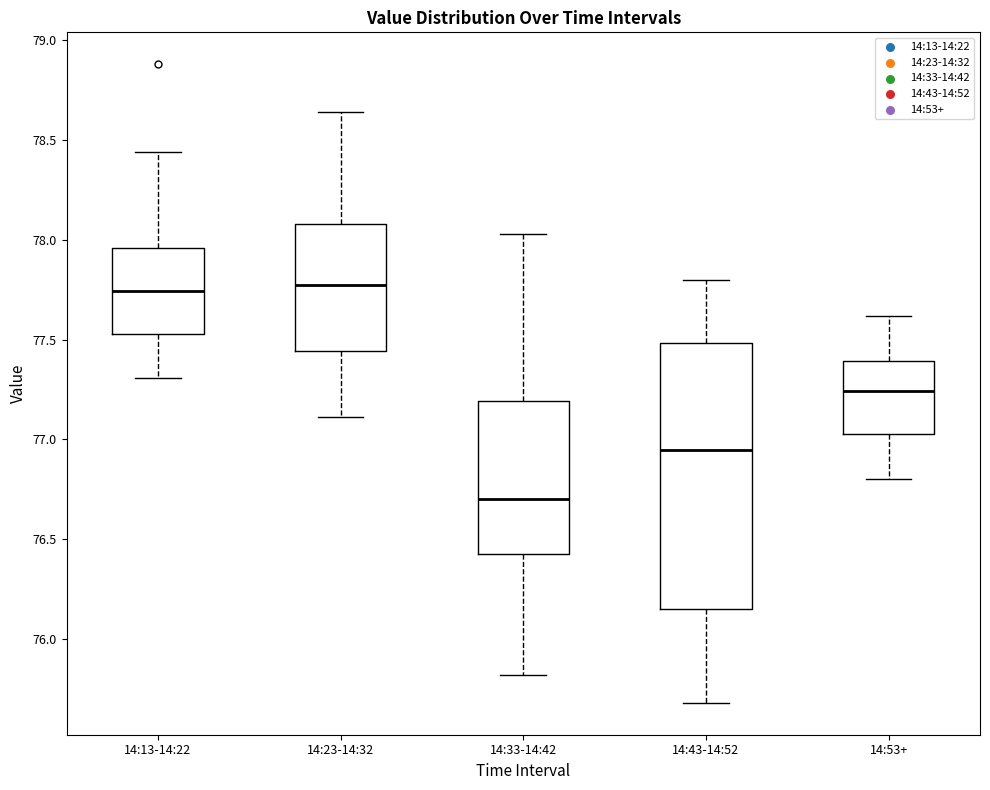

Reading left to right, read every box against the y-axis: the position of its median line, the range the box covers, and the ends of its whiskers. The values are not printed on the chart, so give them approximately, as read against the axis.

14:13-14:22: median 77.75, box 77.55 to 77.95, whiskers 77.30 to 78.45
14:23-14:32: median 77.80, box 77.45 to 78.10, whiskers 77.10 to 78.65
14:33-14:42: median 76.70, box 76.45 to 77.20, whiskers 75.80 to 78.05
14:43-14:52: median 76.95, box 76.15 to 77.50, whiskers 75.70 to 77.80
14:53+: median 77.25, box 77.05 to 77.40, whiskers 76.80 to 77.60